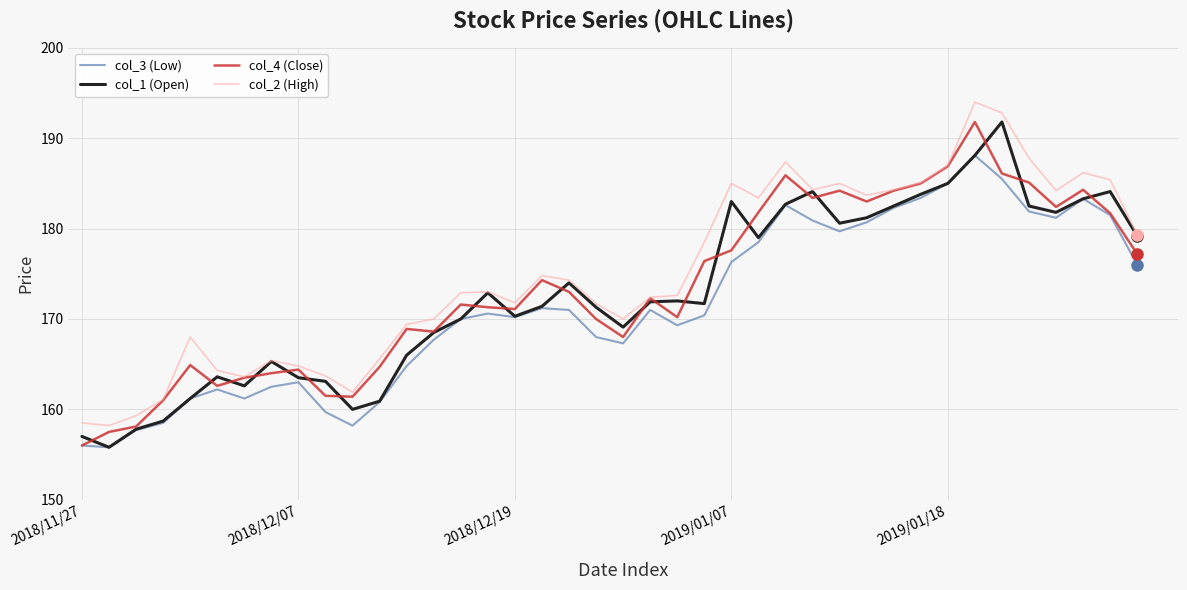

What is the maximum value shown in the chart?

194.0